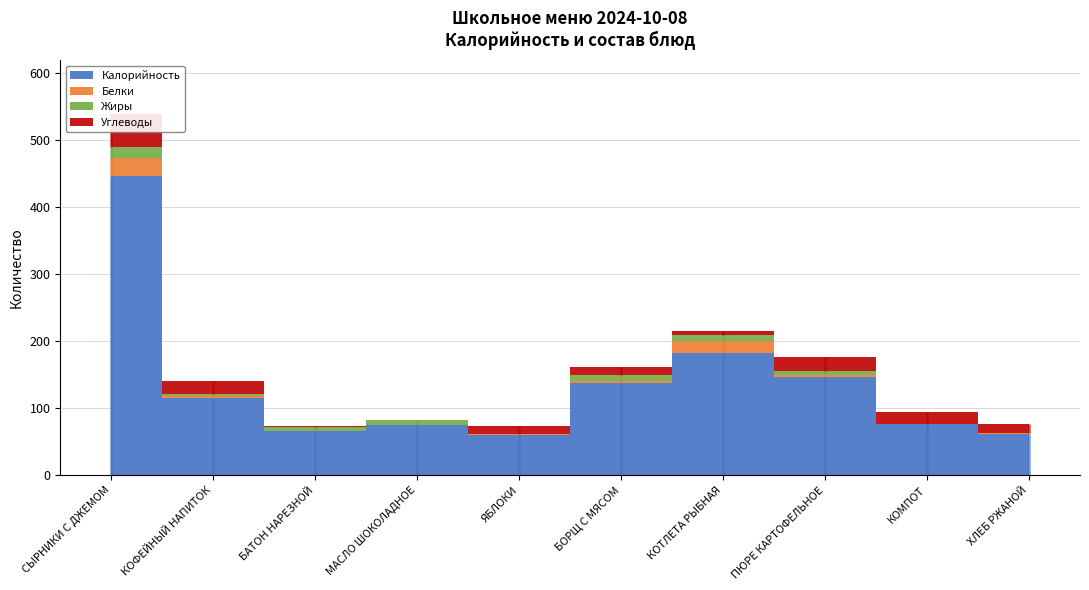

How many intersections are there between Углеводы and Белки?

2